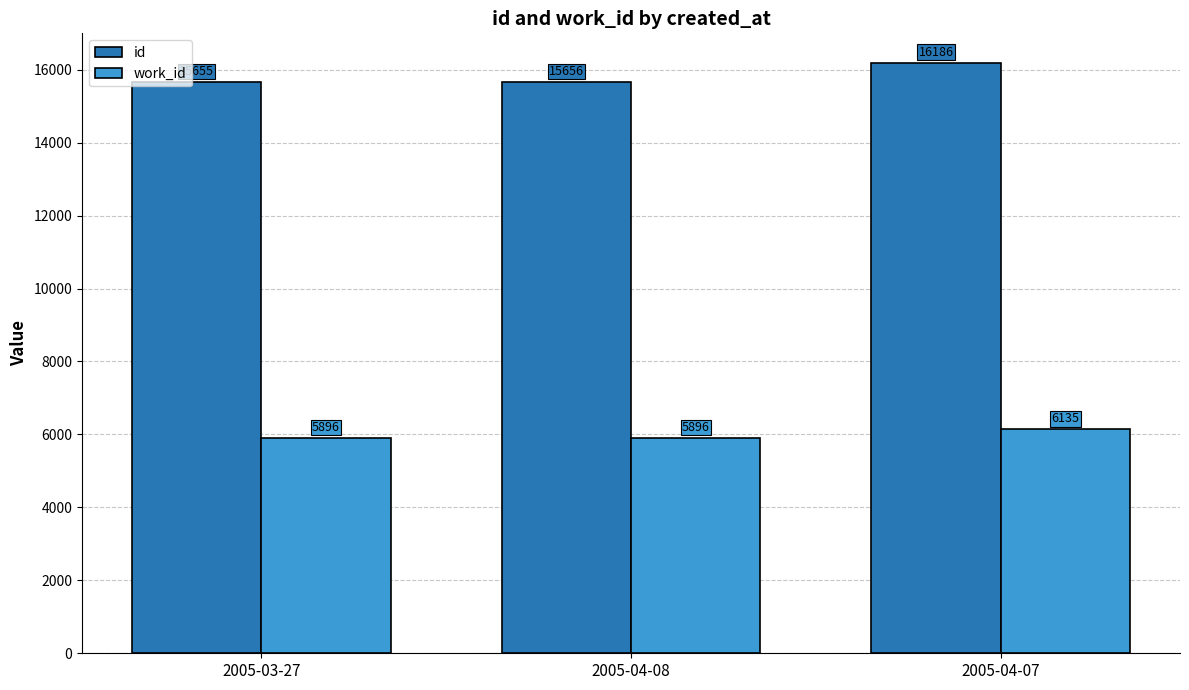

What is the label of the 1st bar from the right?

2005-04-07